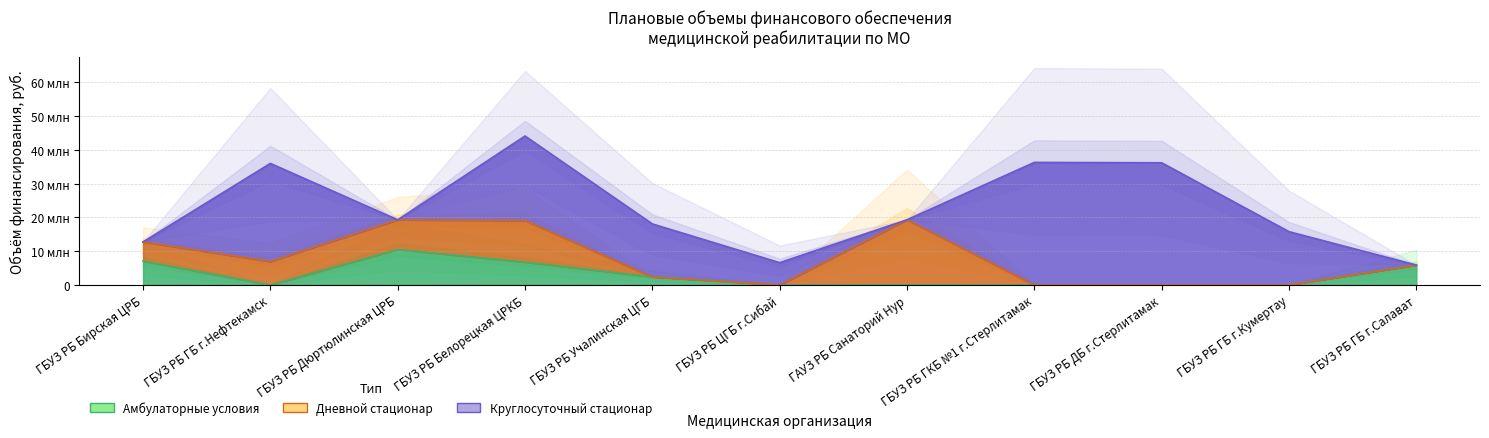

What is the difference between the Итого (кр.стац.) values at ГБУЗ РБ ГБ г.Кумертау and ГБУЗ РБ ГКБ №1 г.Стерлитамак?

20537779